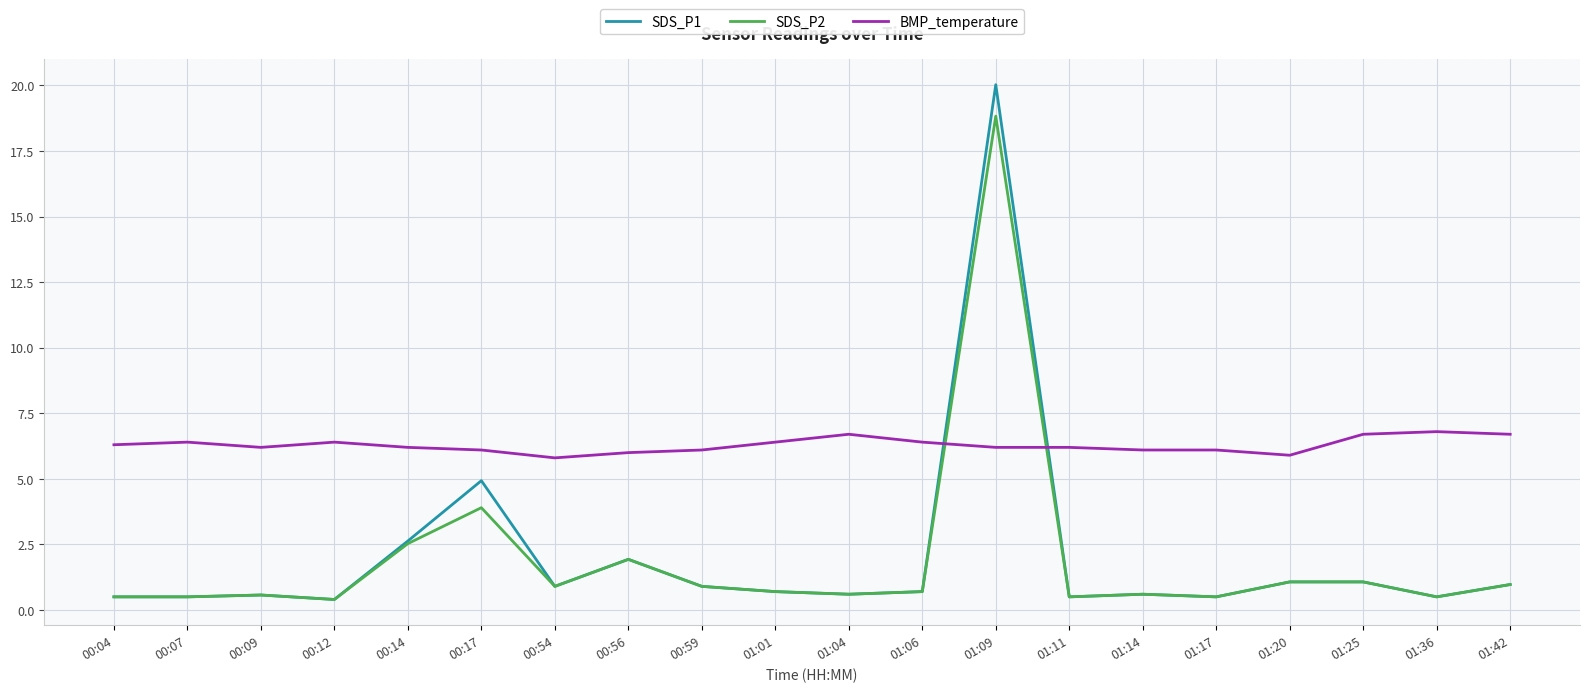

List the series in order of their peak value, highest first.

SDS_P1, SDS_P2, BMP_temperature